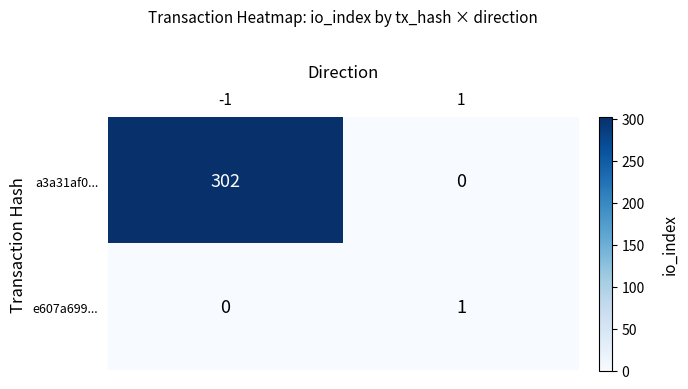

Reading right to left, list all the values displayed in this chart.

a3a31af0...: 1=0	-1=302
e607a699...: 1=1	-1=0